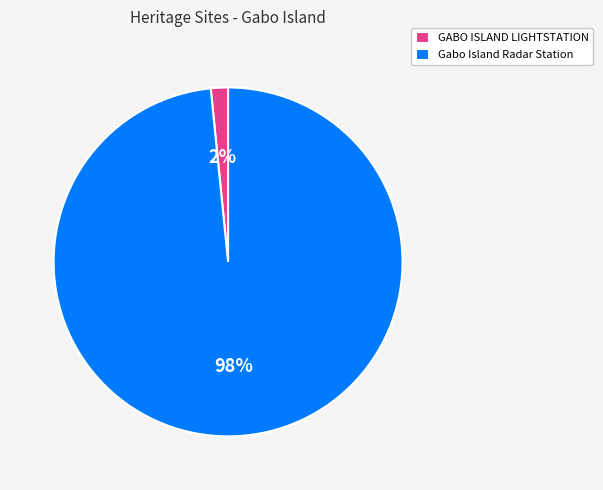

Rank the categories by value from lowest to highest.

GABO ISLAND LIGHTSTATION, Gabo Island Radar Station